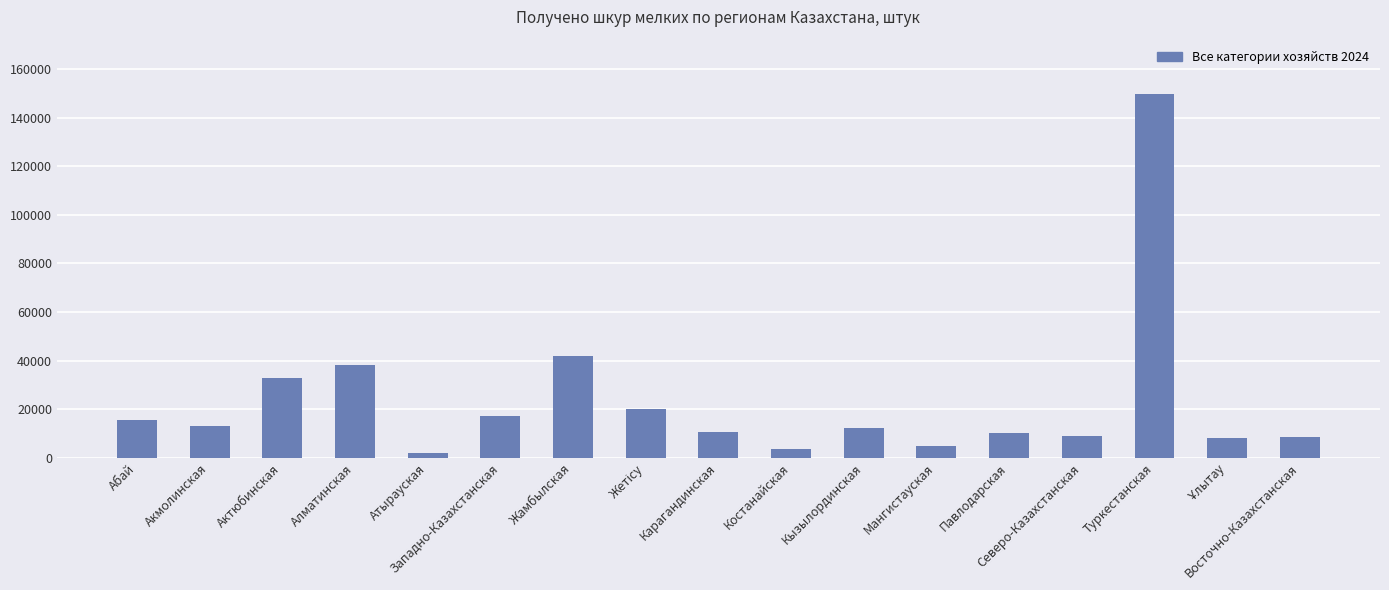

Does the chart contain stacked bars?

No